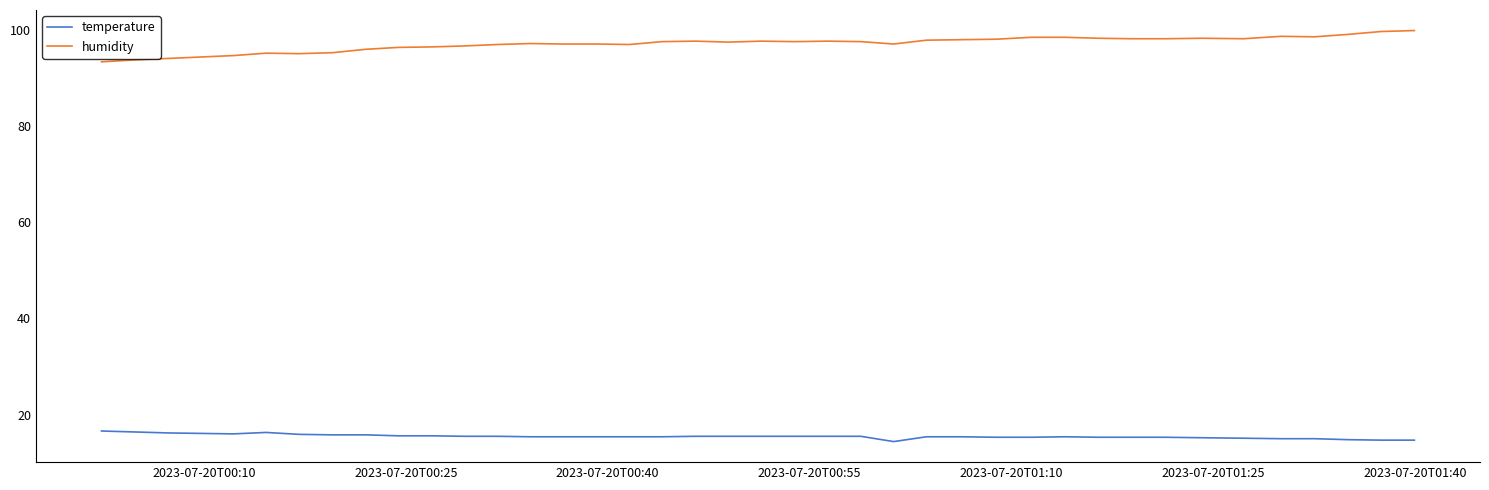

What is the difference between the second highest and minimum values in the humidity series?

6.3